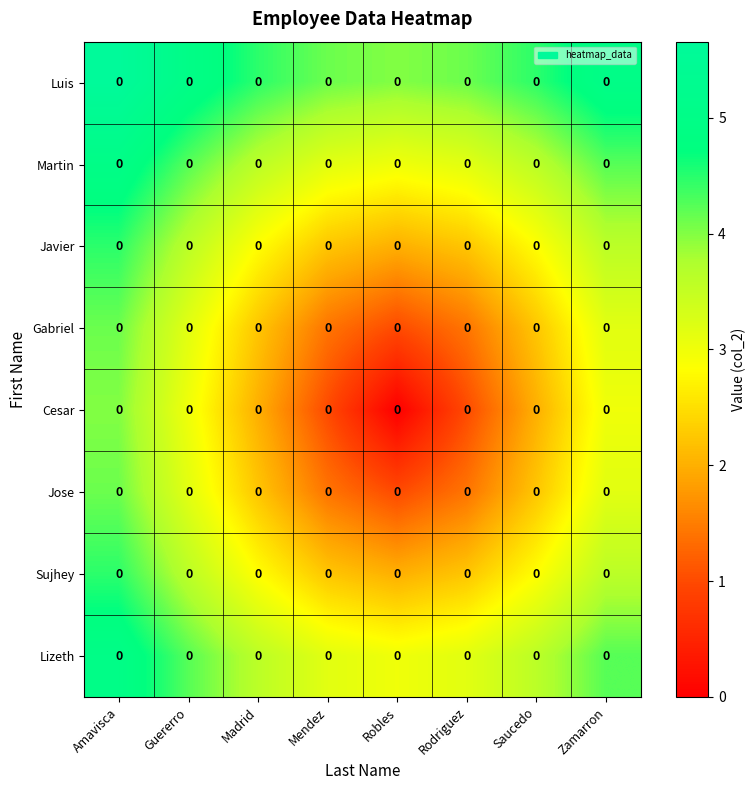

Which category has the lowest value in the row_5 series?

Robles